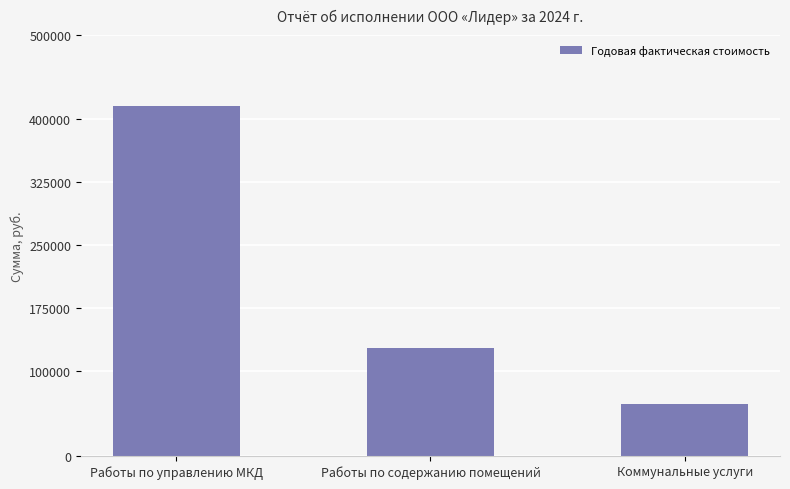

Which label corresponds to the largest value in the chart?

Работы по управлению МКД